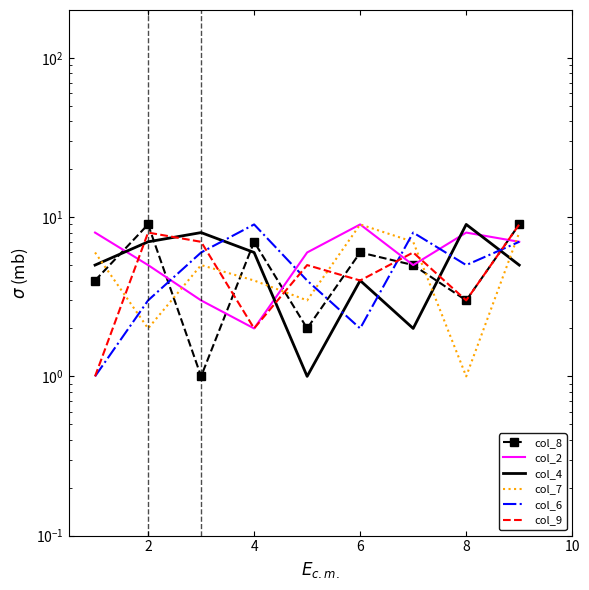

At which category does the chart reach its peak across all series?

2